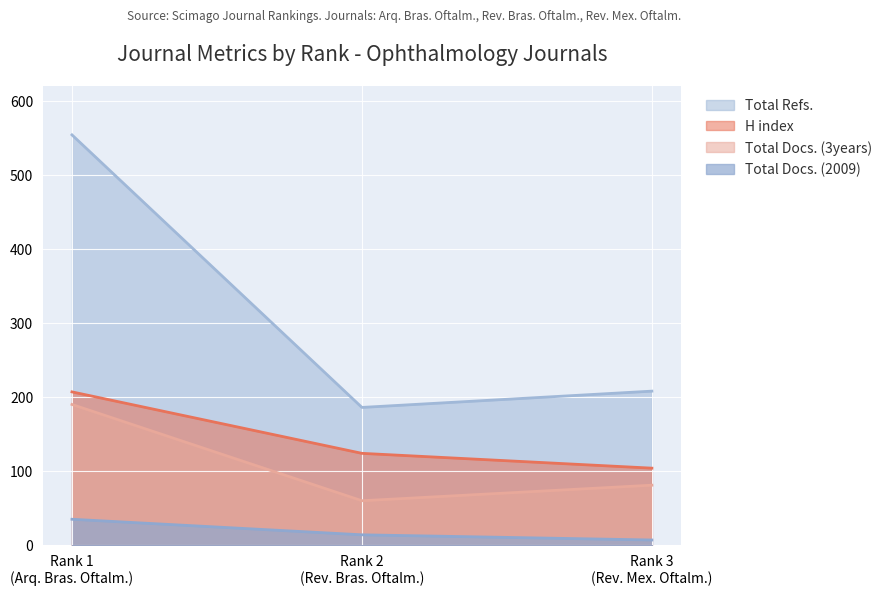

Count the H index values in the range 104 to 207.

3